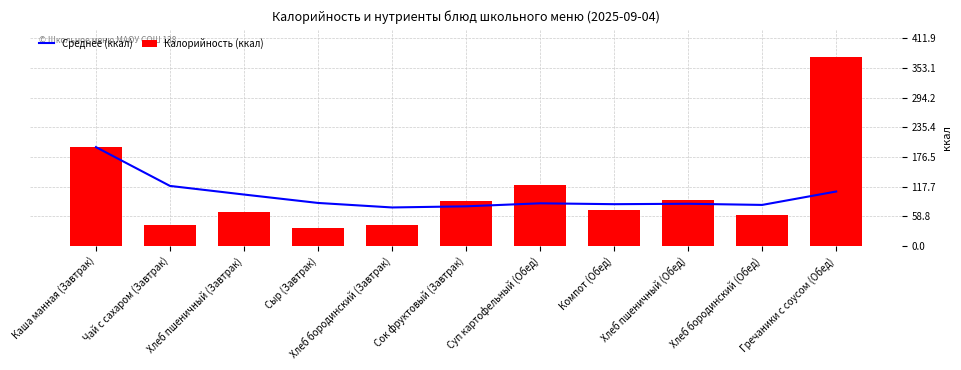

Count the number of categories in the chart.

11